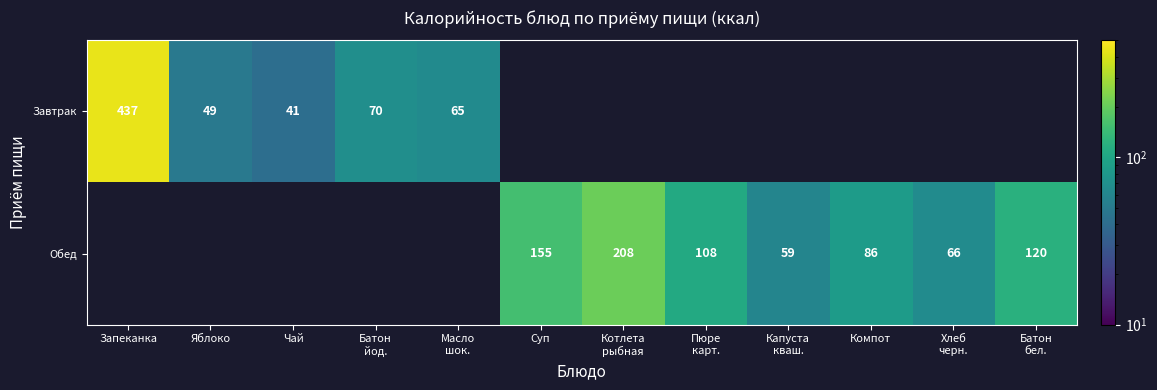

Is it true that Обед equals 66.0 at Хлеб черн.?

True